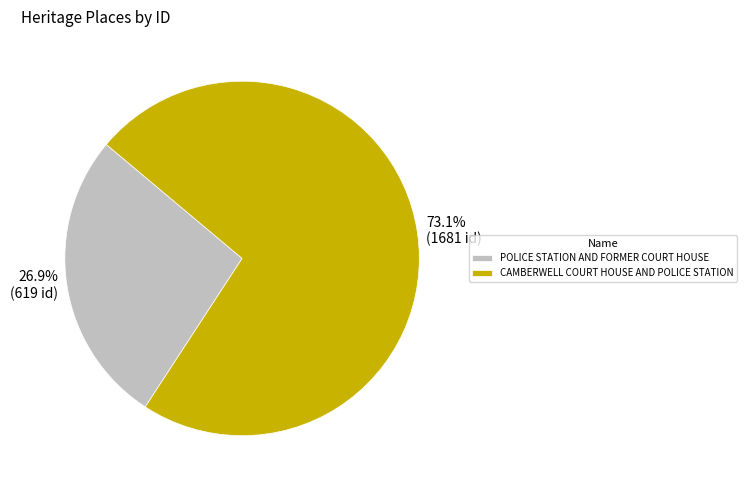

What is the majority slice?

CAMBERWELL COURT HOUSE AND POLICE STATION